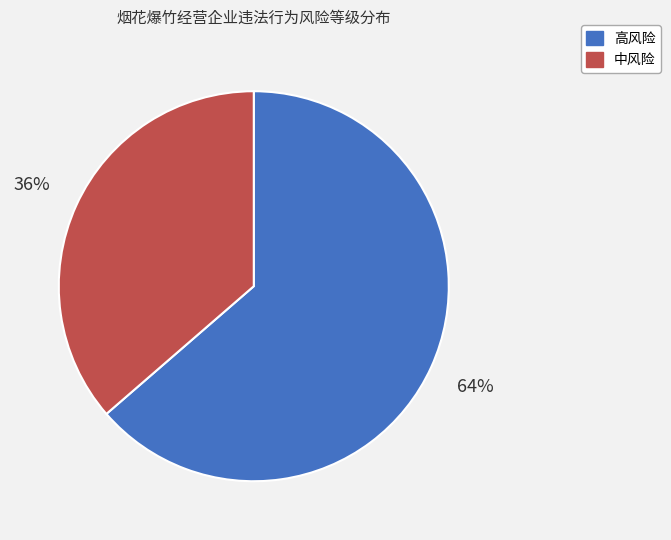

Is it true that 高风险 is 64% of the pie?

True